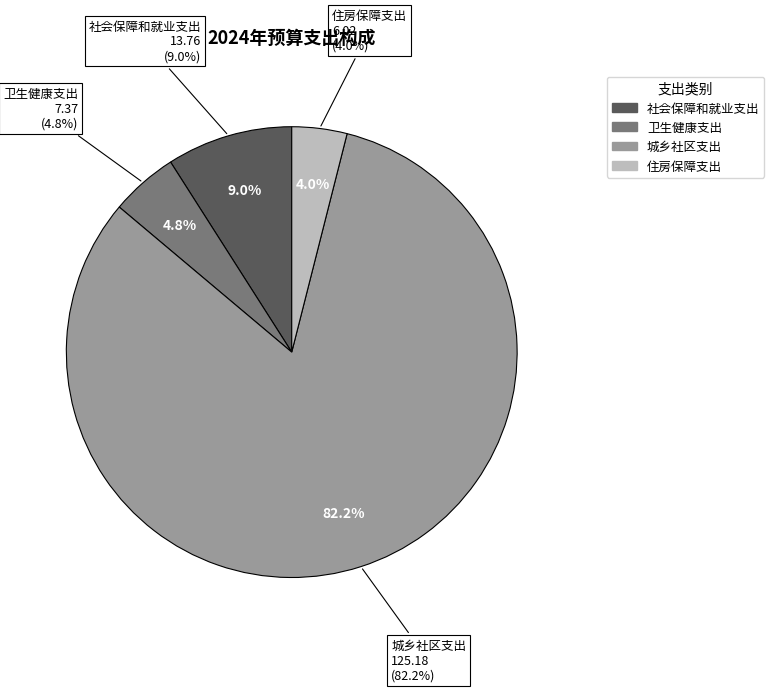

To the nearest percent, what is the difference between the largest and smallest slice percentages?

78%